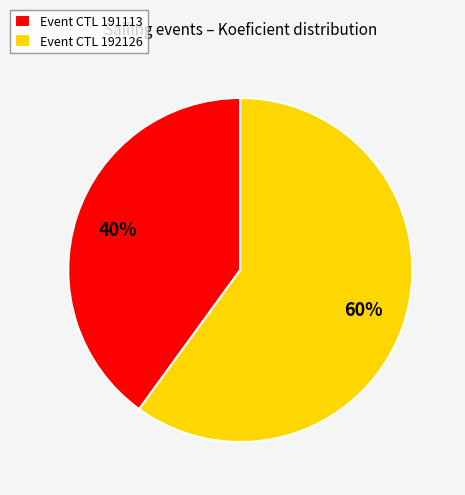

What is the largest slice in the pie chart?

Event CTL 192126